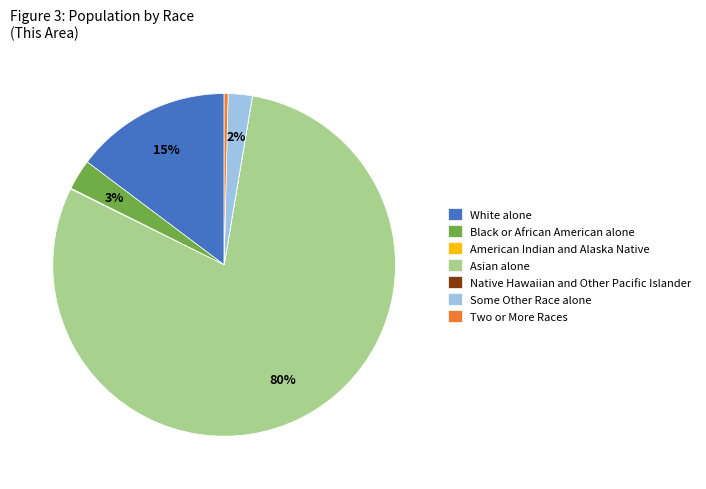

True or false: Some Other Race alone accounts for 13% of the total.

False